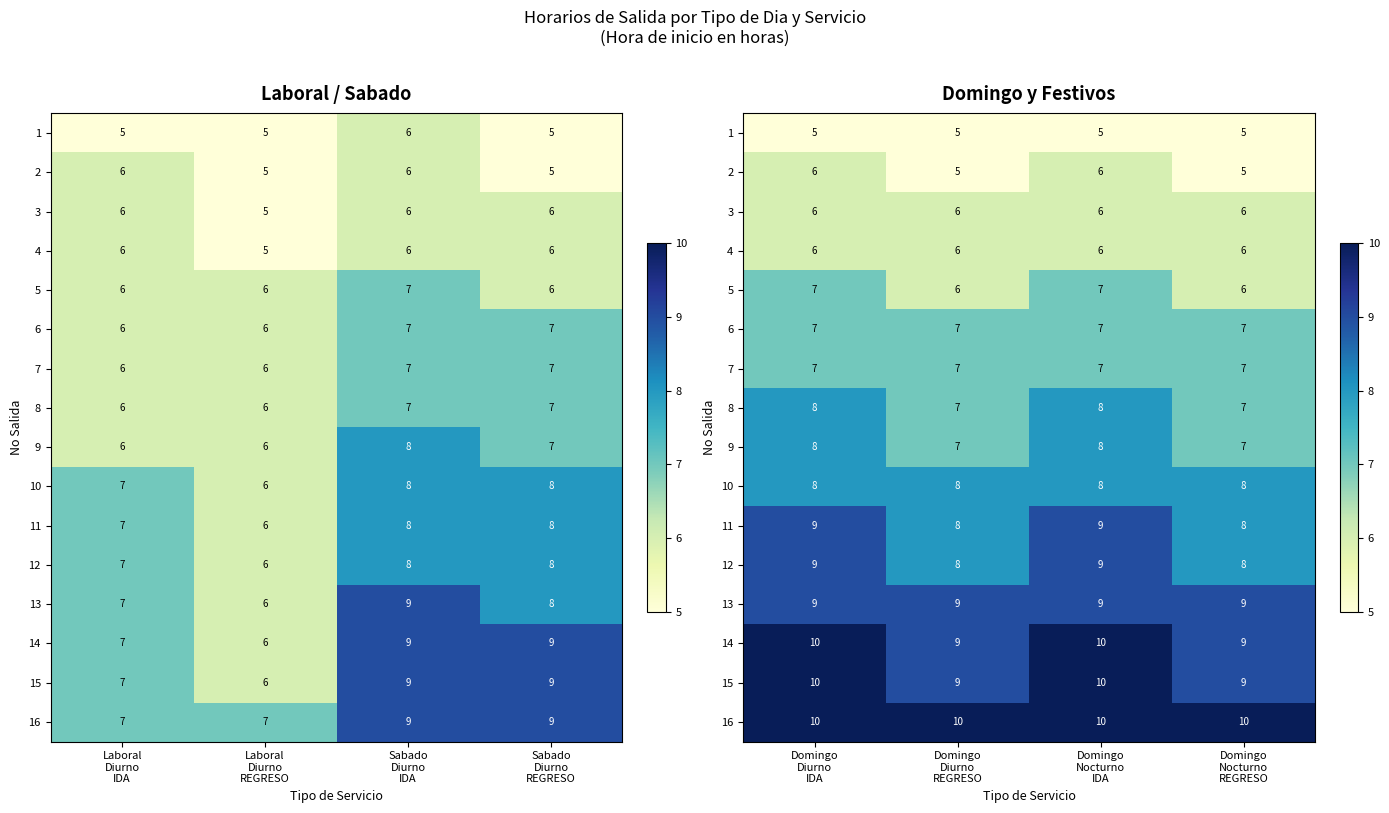

What is the average value of the 15 series?

10